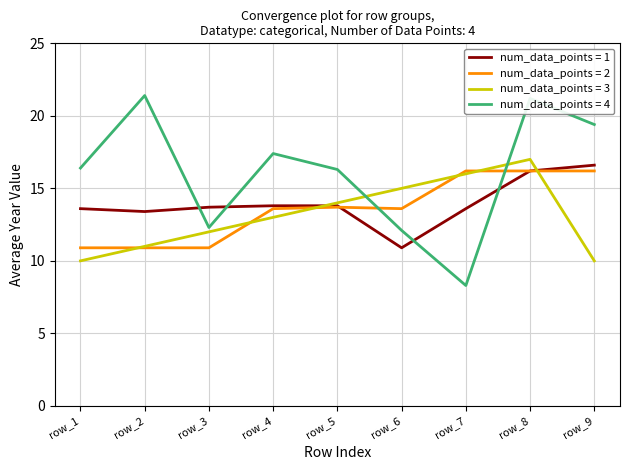

True or false: num_data_points = 2 has a value of 16.2 at row_8.

True